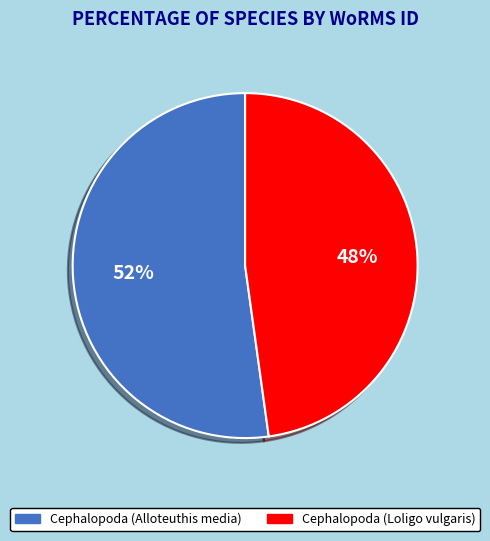

Is there any slice that represents more than half of the pie?

Yes